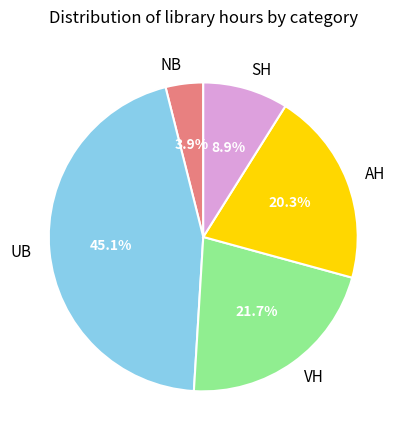

What percentage is the AH slice, to the nearest percent?

20%